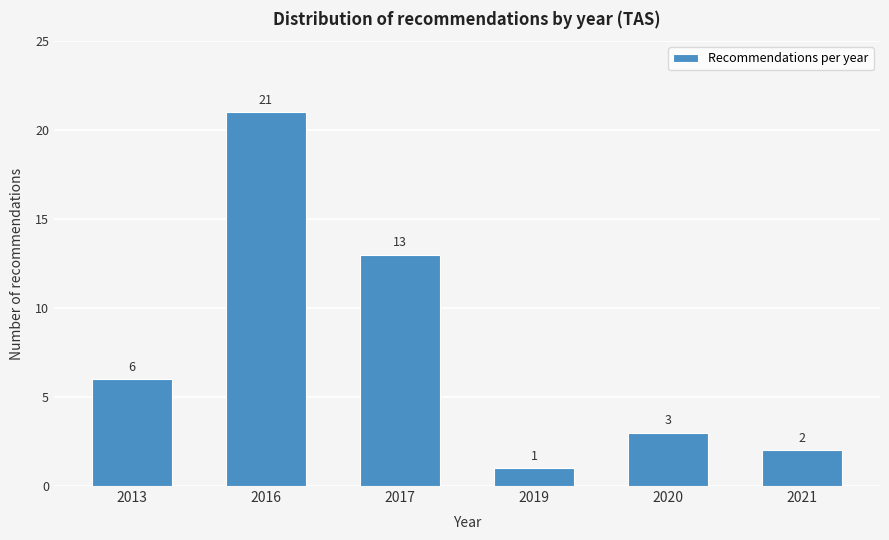

Reading right to left, transcribe all the data shown in this chart.

2021=2	2020=3	2019=1	2017=13	2016=21	2013=6